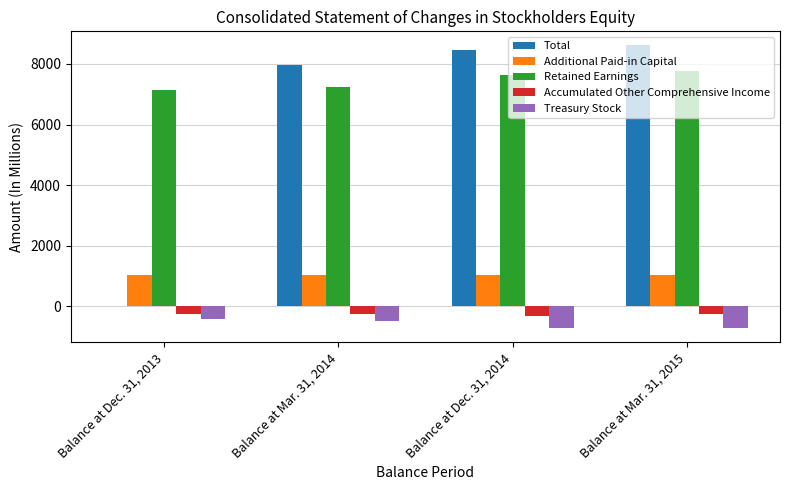

What is the sum of all Additional Paid-in Capital values?

4134.4